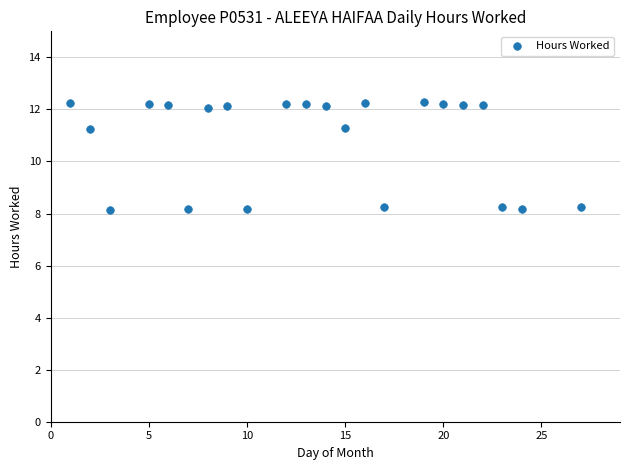

What is the range of X values (max minus min)?

26.0